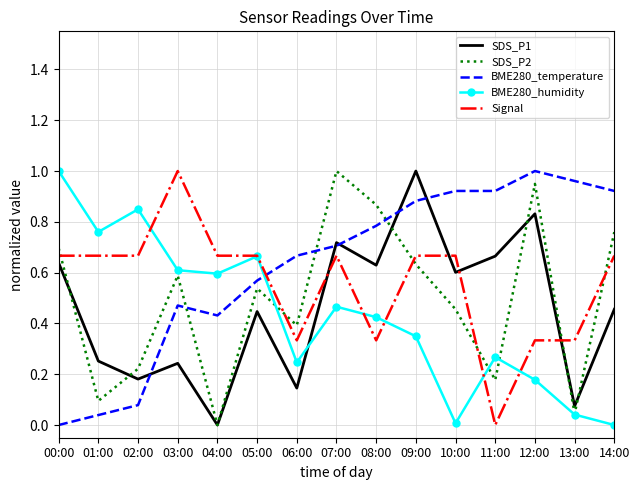

At 11:00, list the series in order from smallest to largest.

Signal, SDS_P2, BME280_humidity, SDS_P1, BME280_temperature